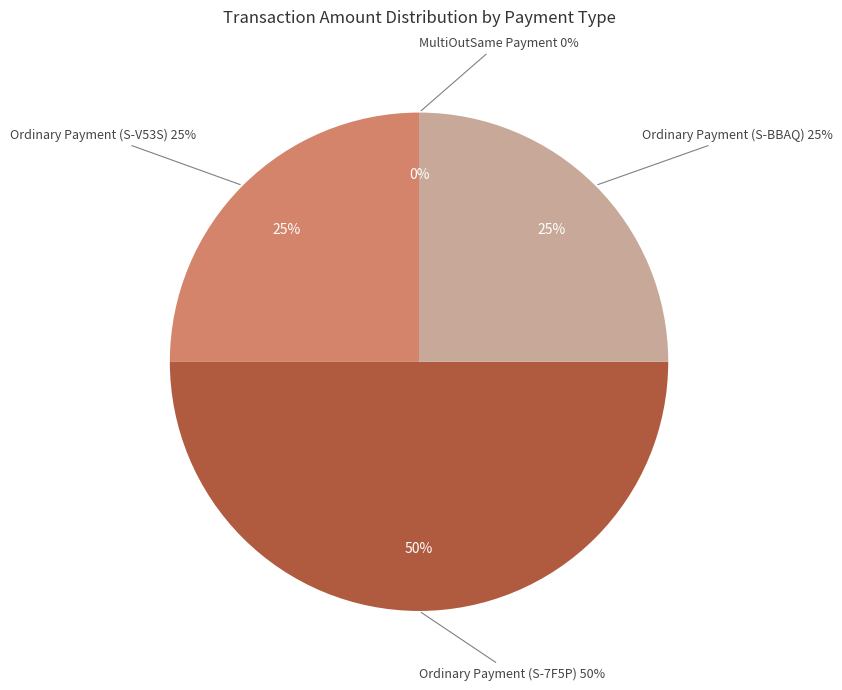

To the nearest percent, what is the combined percentage of Ordinary Payment (10.0 from S-7F5P) and MultiOutSame Payment?

50%